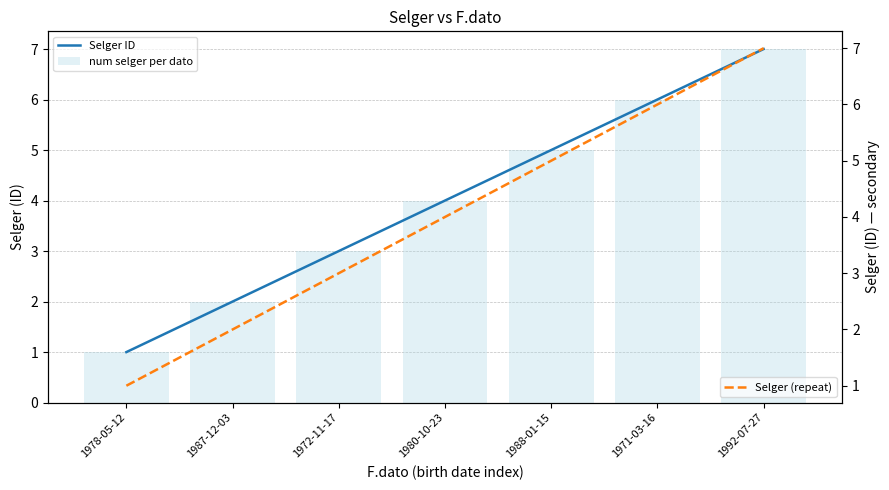

What is the greatest value displayed?

7